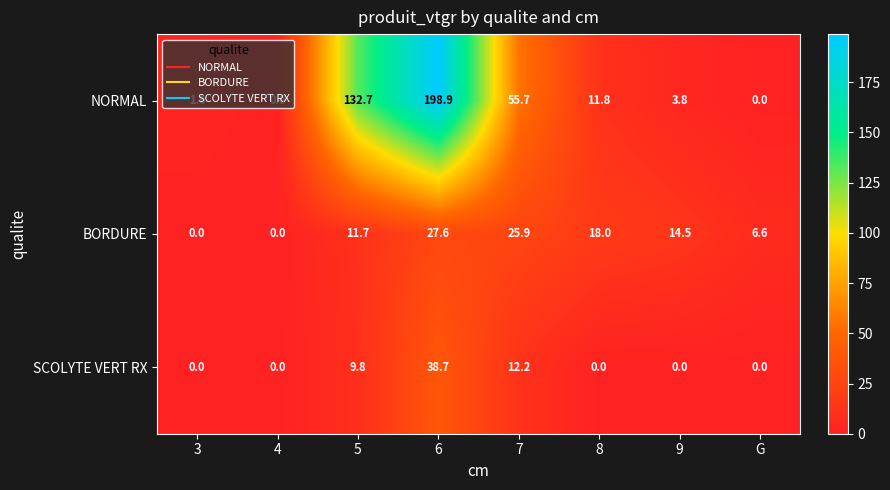

At which category is the sum across all series the highest?

6